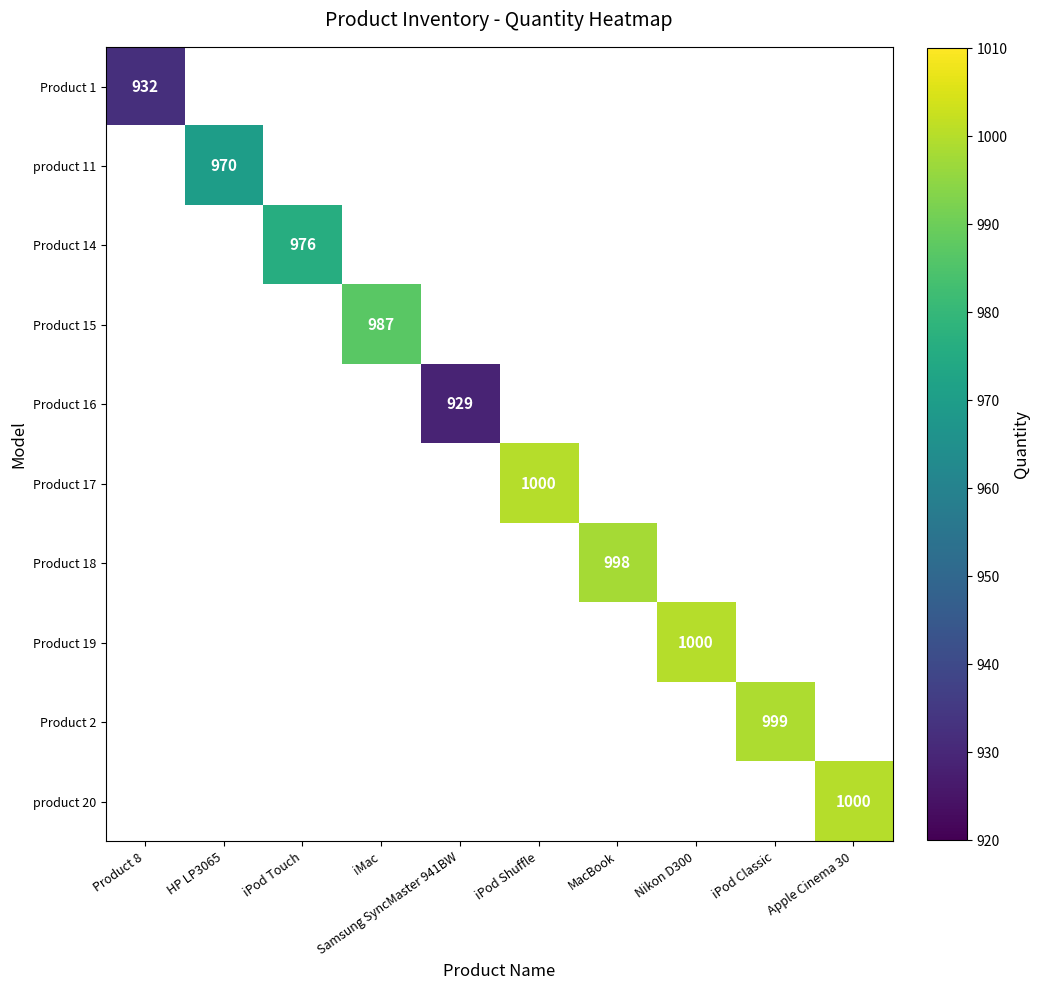

The value of Product 18 at MacBook is 1370. True or false?

False